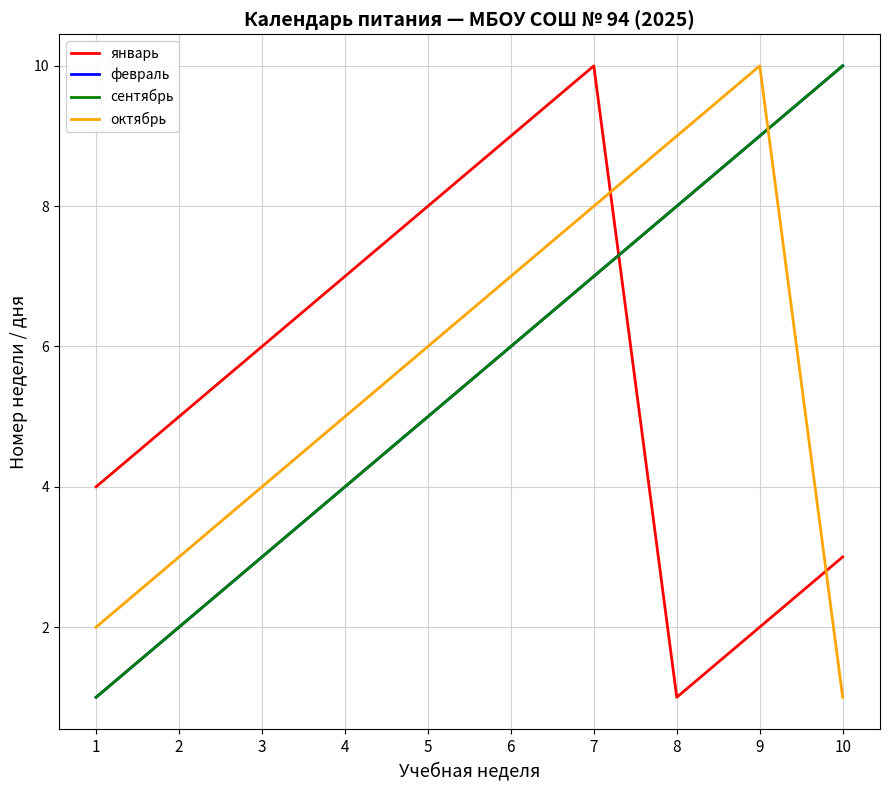

Read the октябрь value at 2.

3